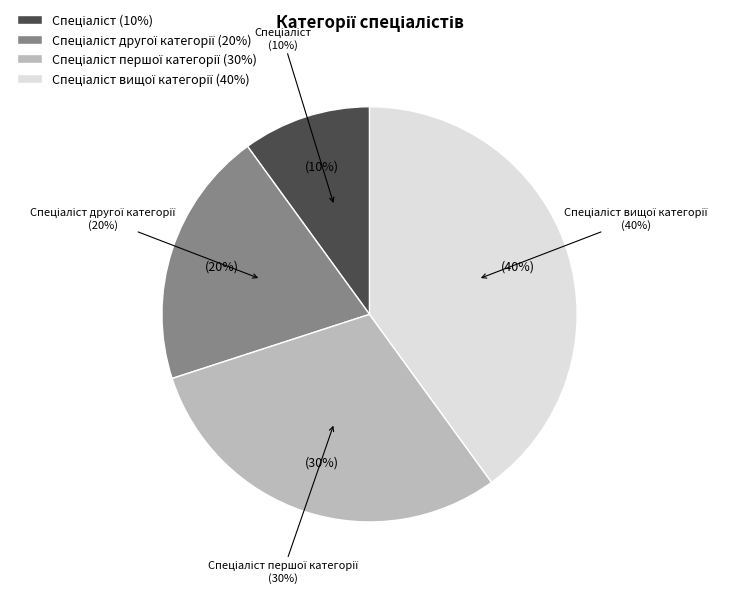

What is the ratio of the value at Спеціаліст другої категорії to the value at Спеціаліст?

2.0